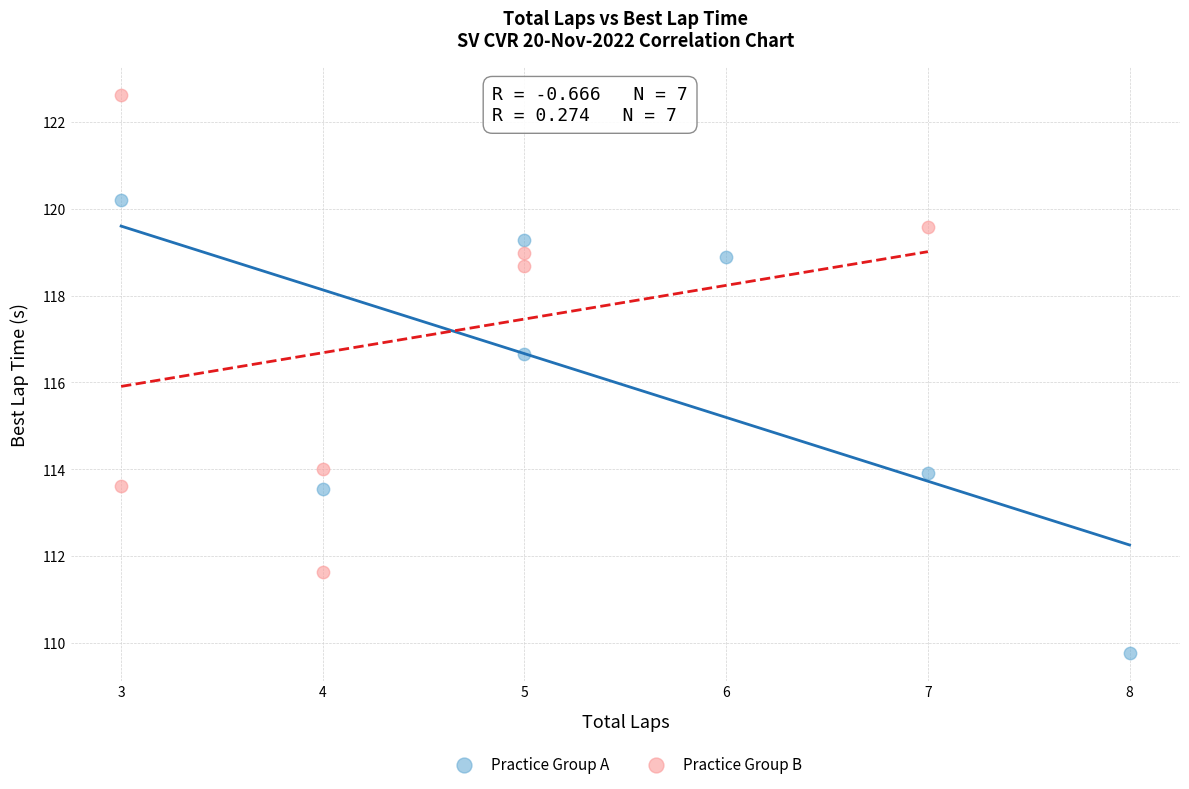

Which series reaches the minimum Y coordinate?

Practice Group A